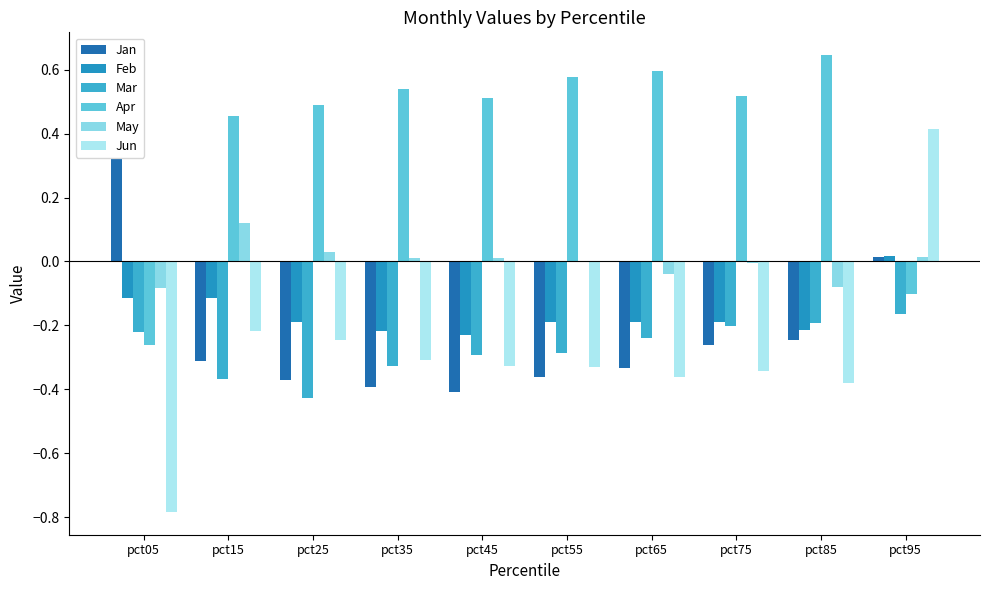

What are all the series names shown in the legend?

Jan, Feb, Mar, Apr, May, Jun